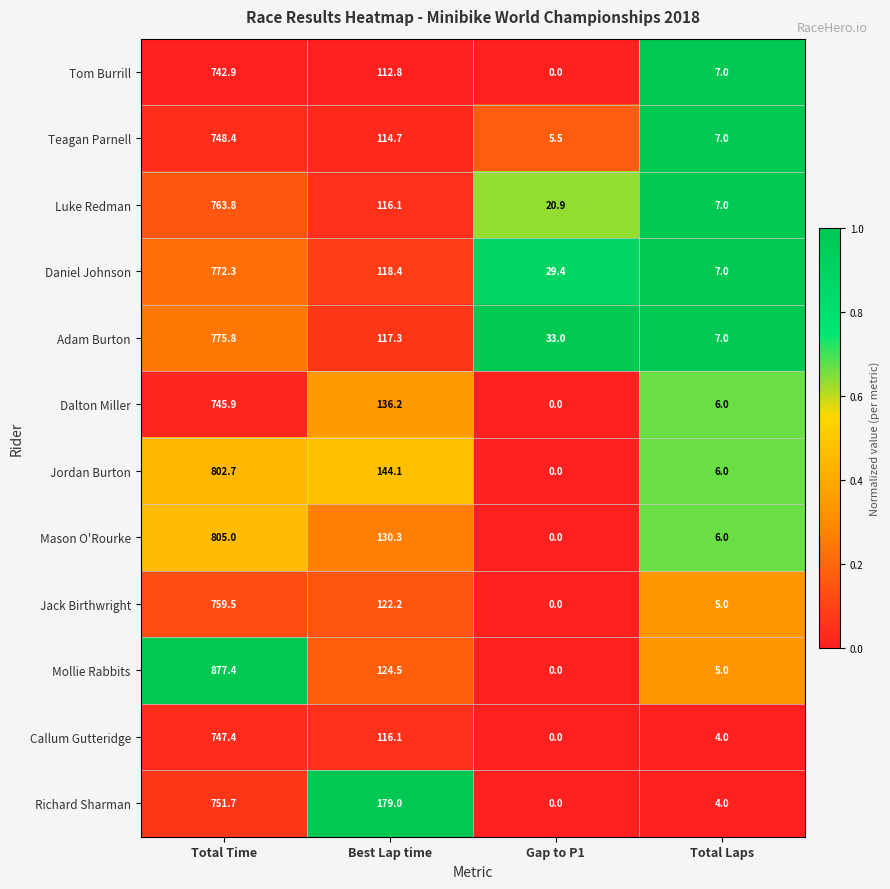

List the labels in order of Teagan Parnell value, smallest first.

Gap to P1, Total Laps, Best Lap time, Total Time